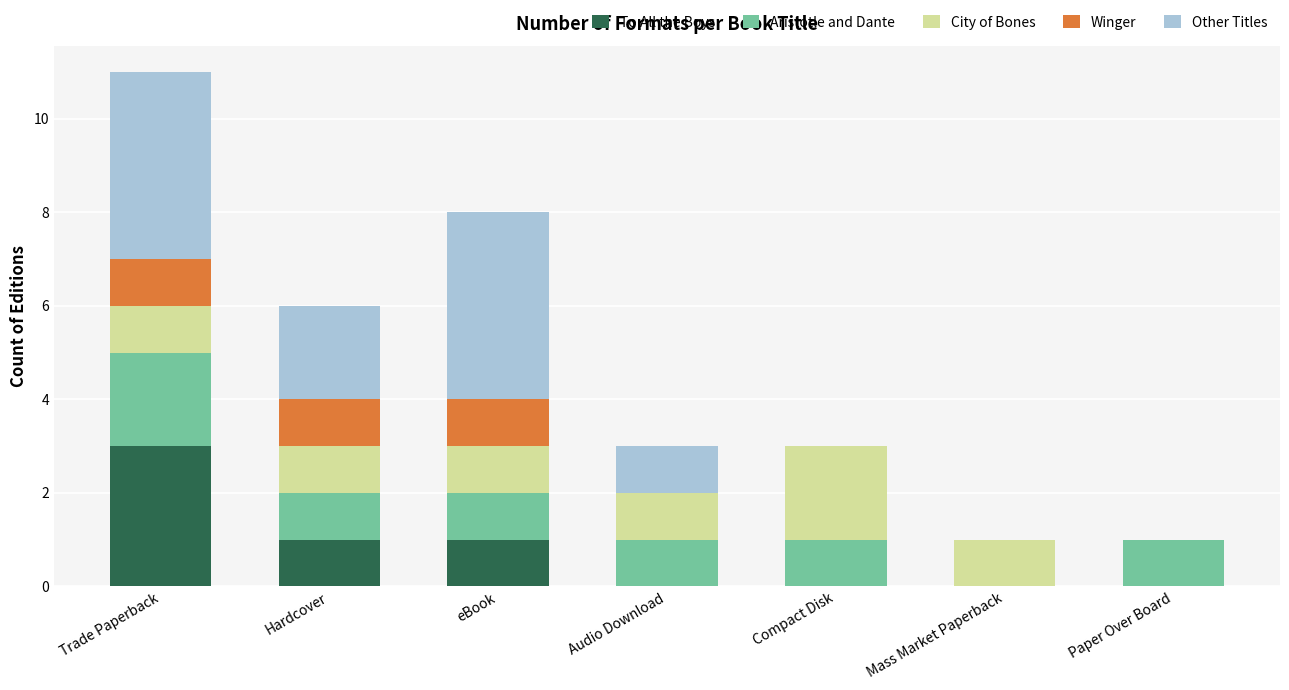

At which category is the sum across all series the highest?

Trade Paperback